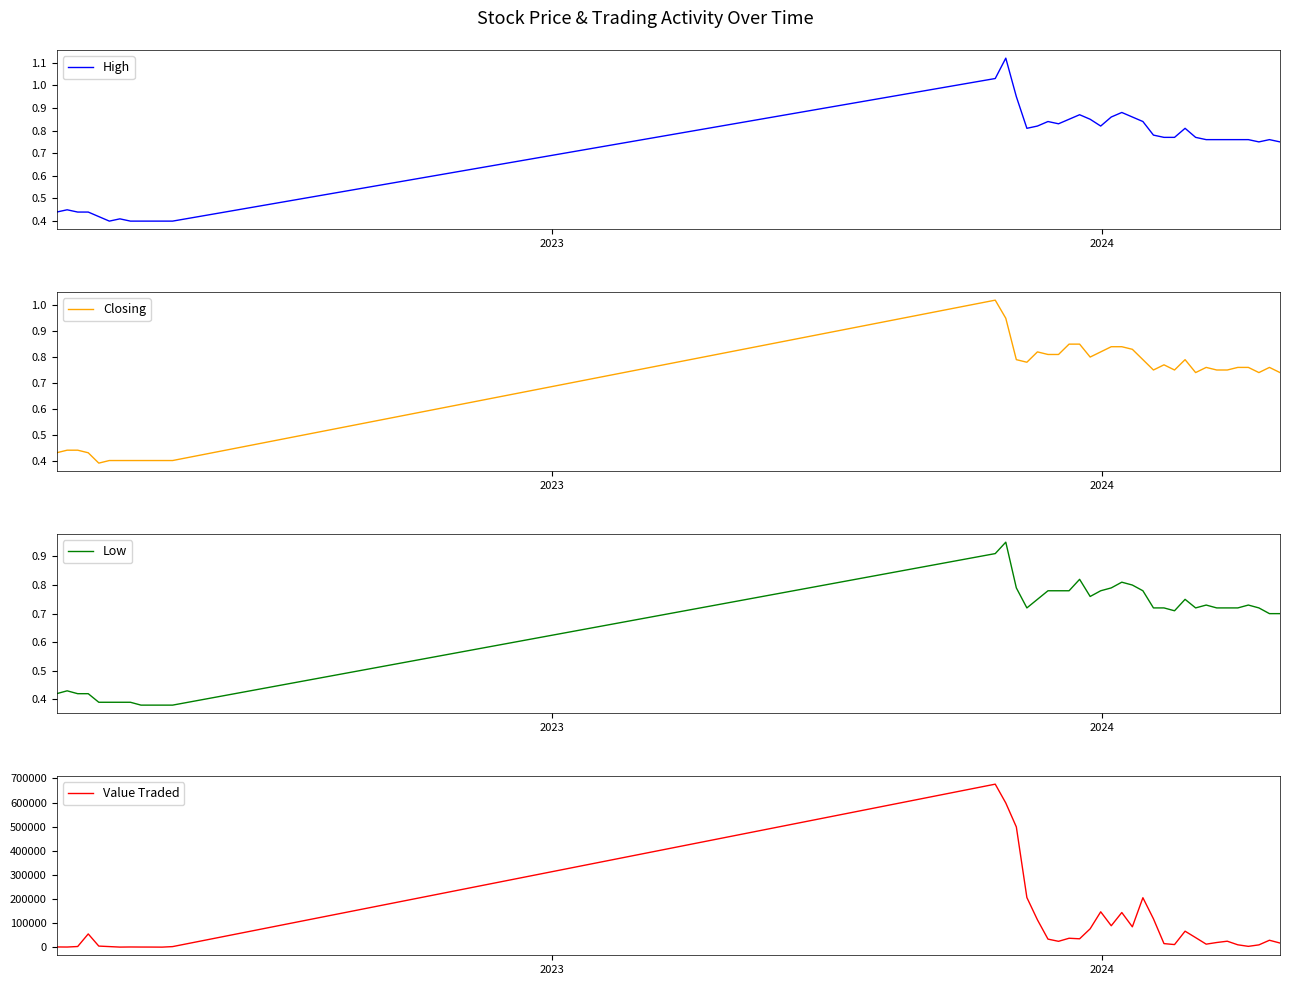

What is the difference between the maximum and minimum values in the Closing series?

0.6